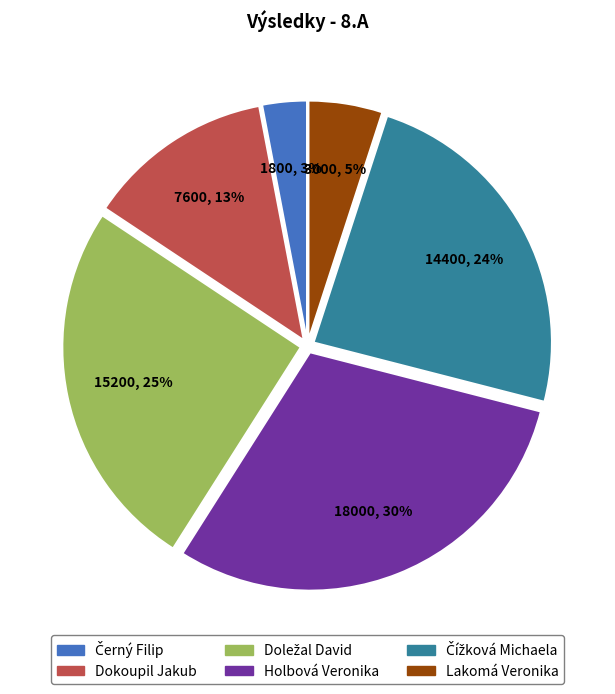

Which has a higher value, Holbová Veronika or Lakomá Veronika?

Holbová Veronika